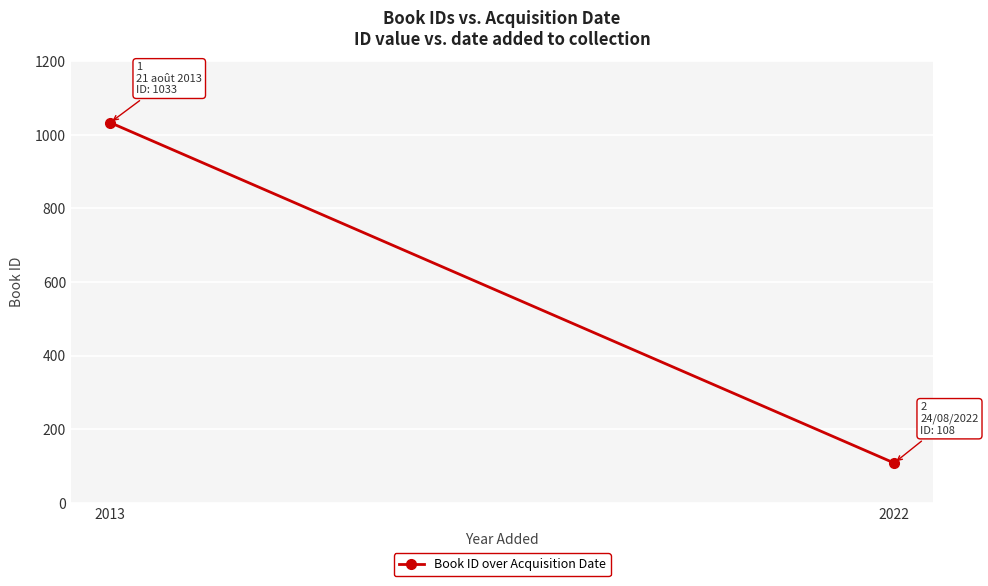

How many categories are shown in the chart?

2